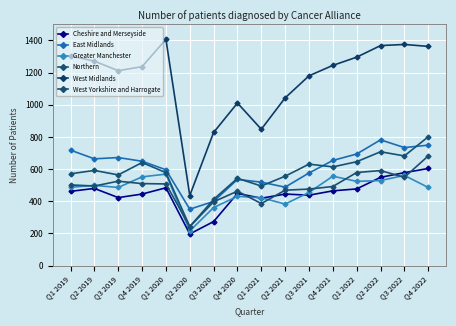

What is the maximum value for Northern?

801